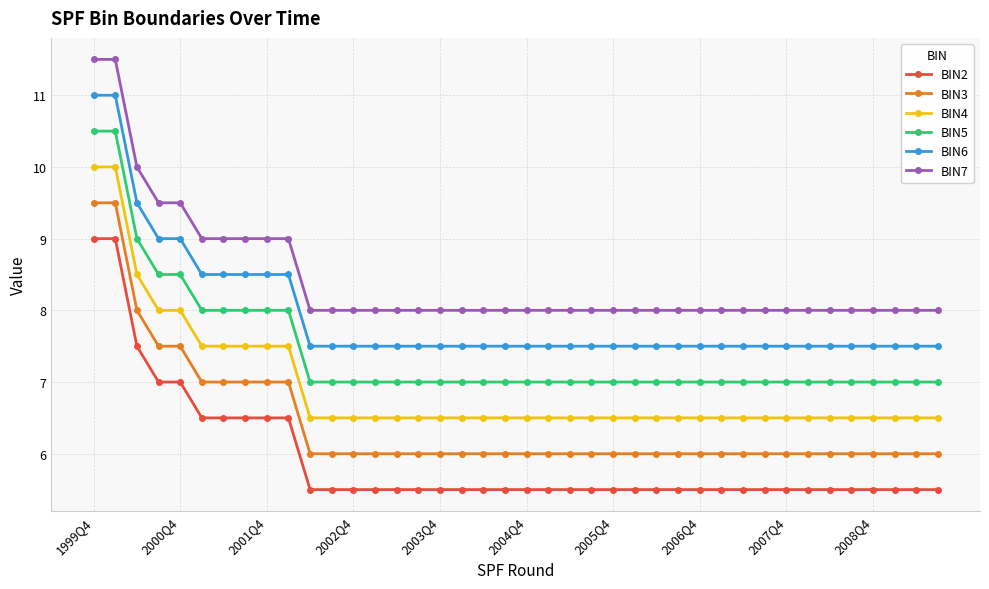

What is the sum of all BIN4 values?

277.0